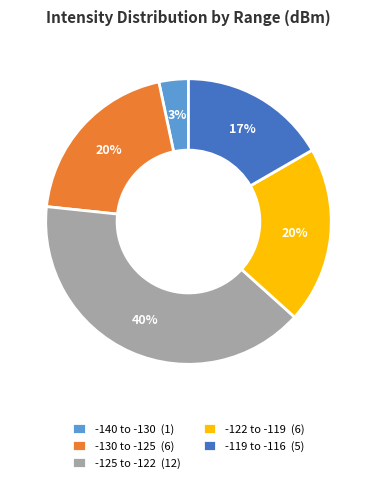

Does any single category account for the majority?

No